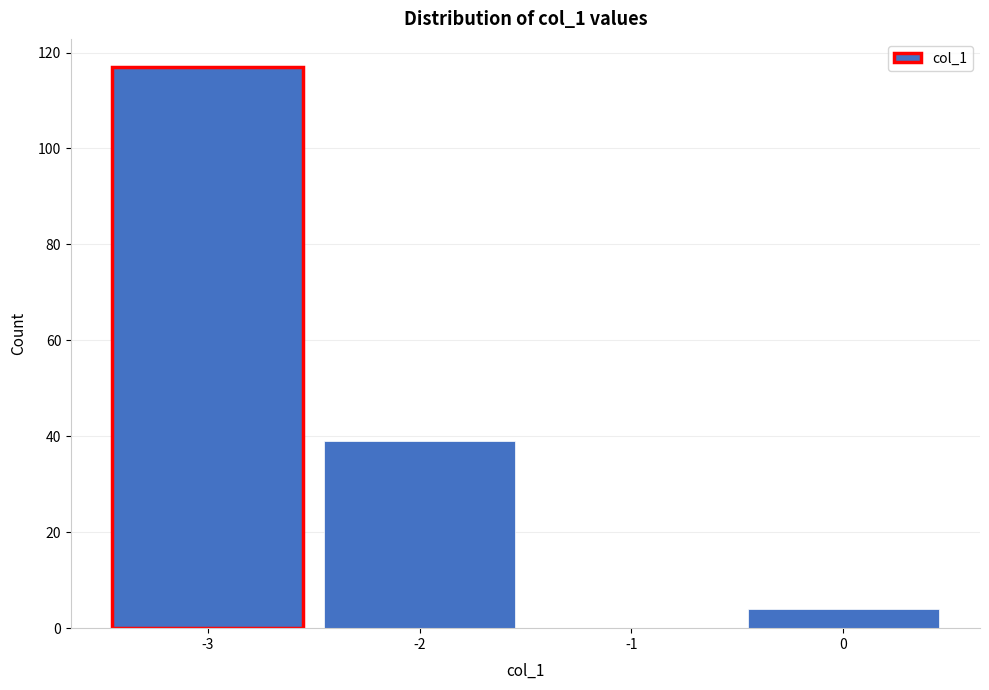

Over which range of the x-axis is the bar tallest?

-3.5 to -2.5